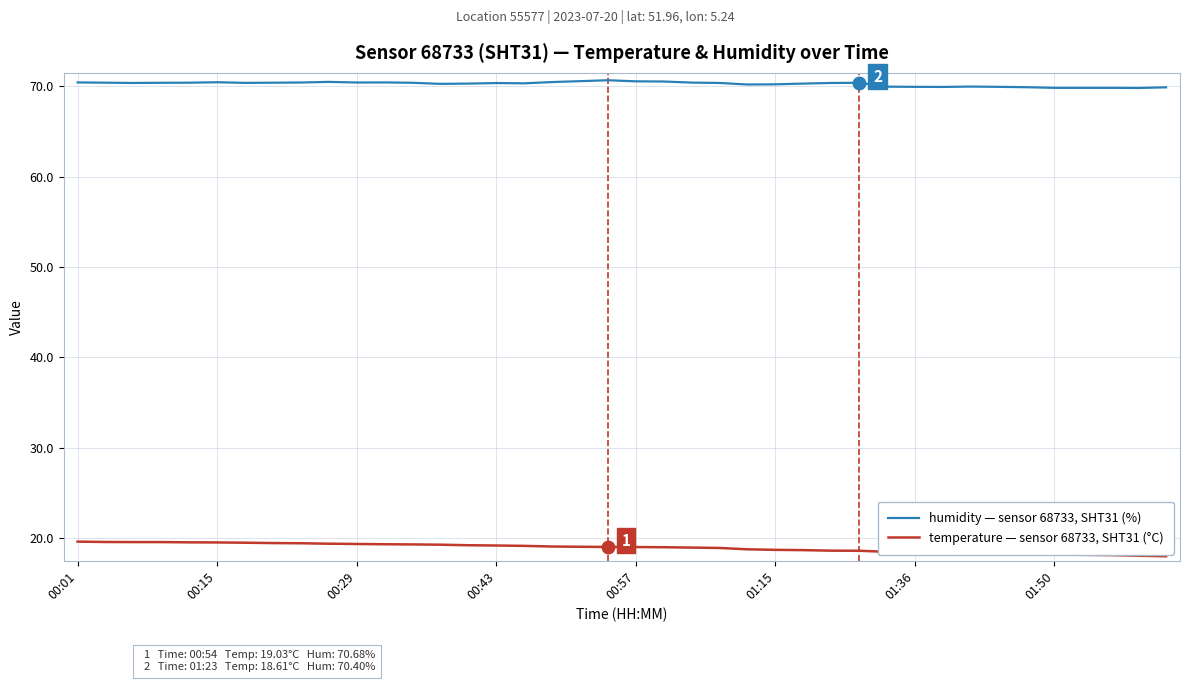

True or false: humidity — sensor 68733, SHT31 (%) and temperature — sensor 68733, SHT31 (°C) cross at least once.

False